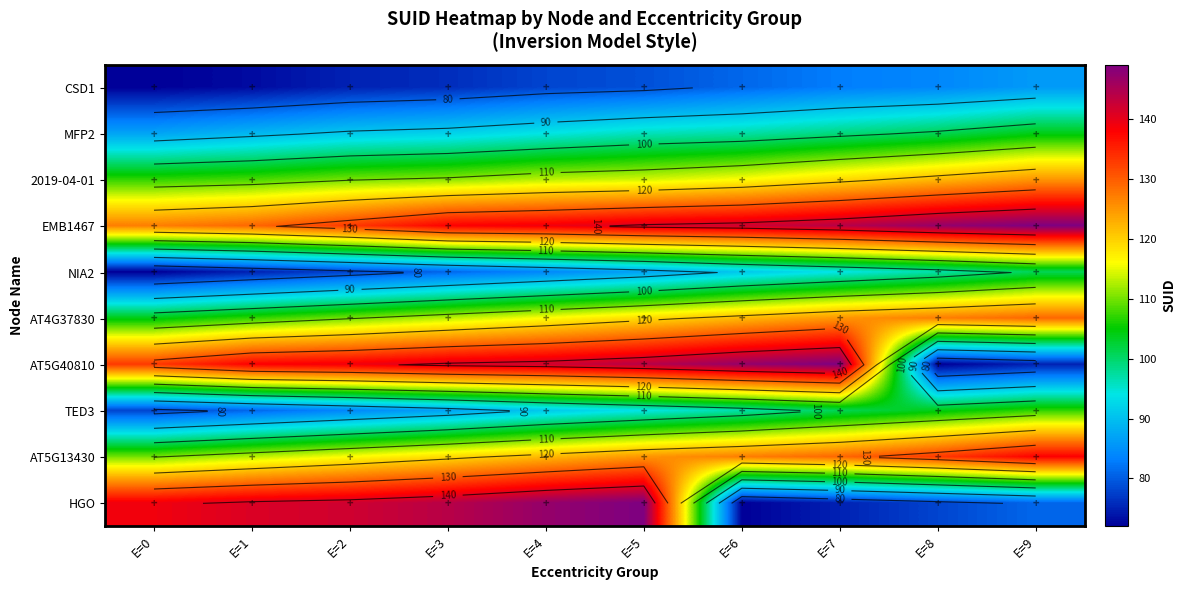

What is the average value of the 2019-04-01 series?

114